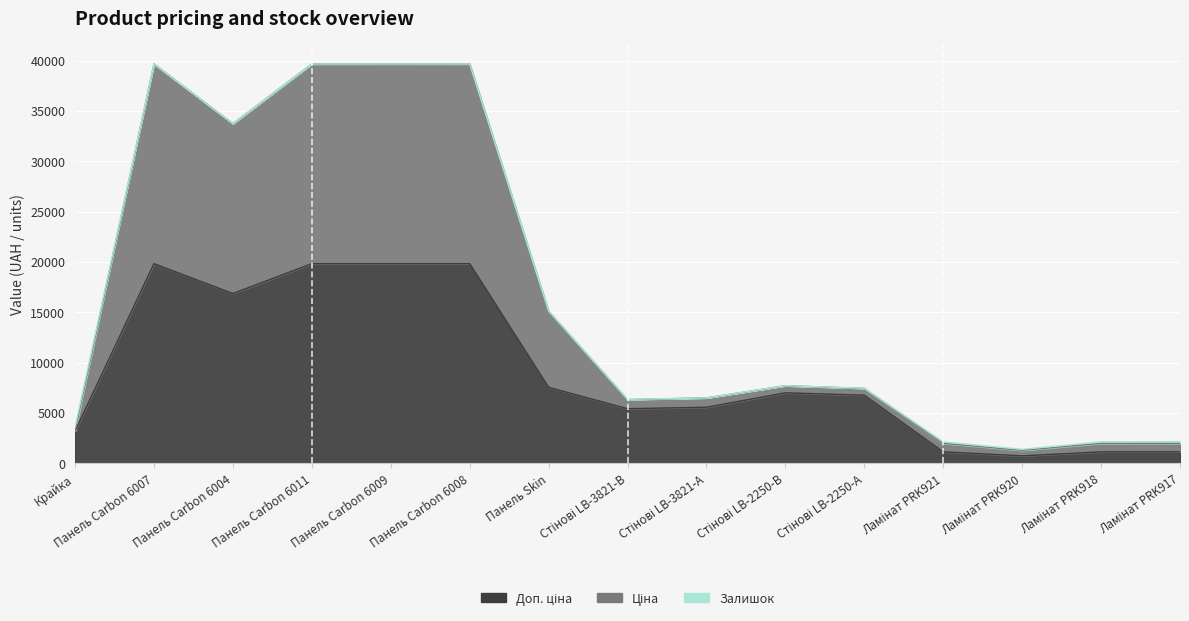

At which label is Доп. ціна closest to 10286?

Панель Skin